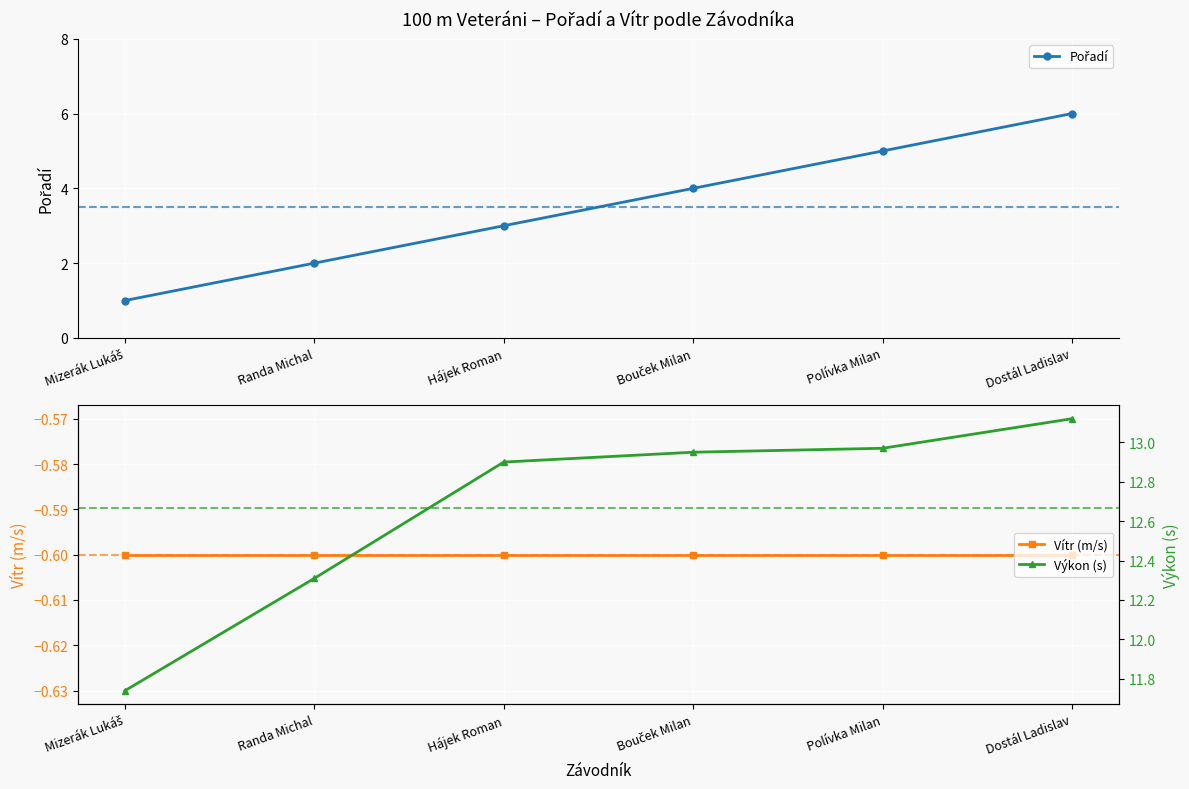

Does the chart display data point markers on the line(s)?

Yes